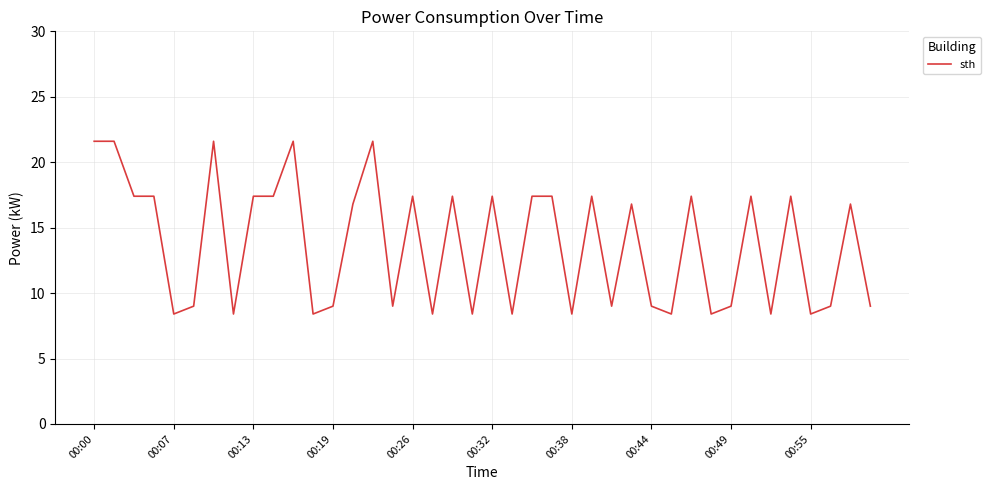

What is the difference between the maximum and minimum values?

13.2